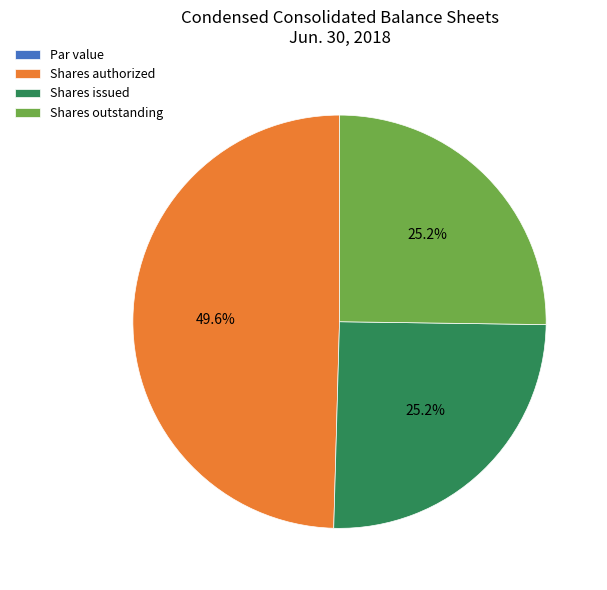

Does Shares issued account for over 50% of the chart?

No